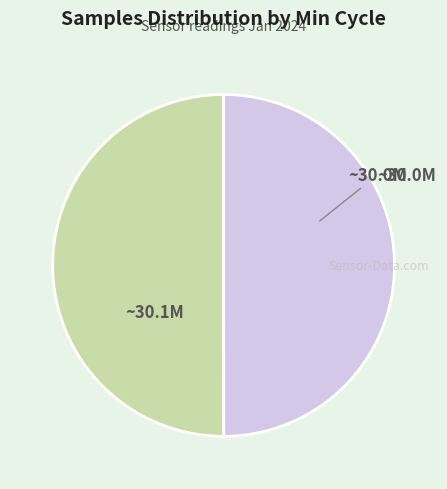

Count the number of slices in the pie.

2